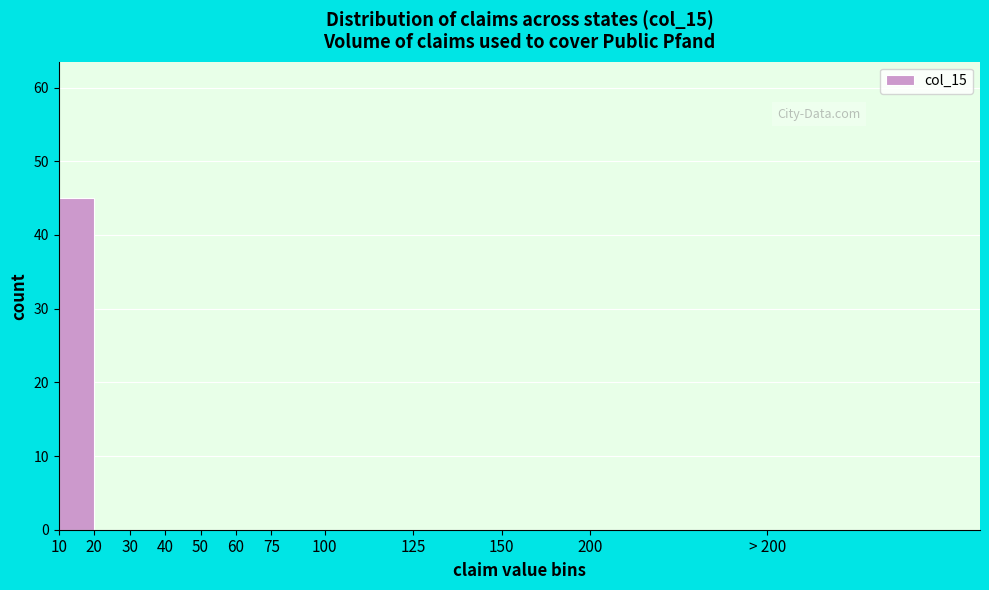

Reading left to right, extract all data points from this chart.

10=45	20=0	30=0	40=0	50=0	60=0	75=0	100=0	125=0	150=0	200=0	> 200=0